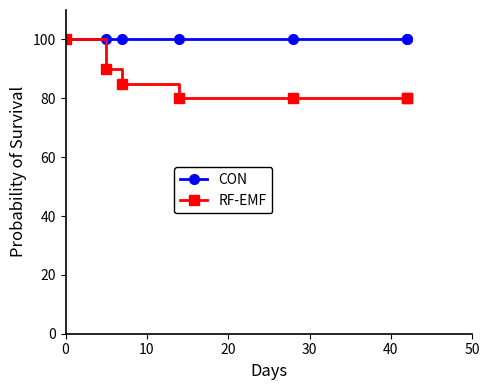

True or false: CON and RF-EMF intersect in this chart.

False